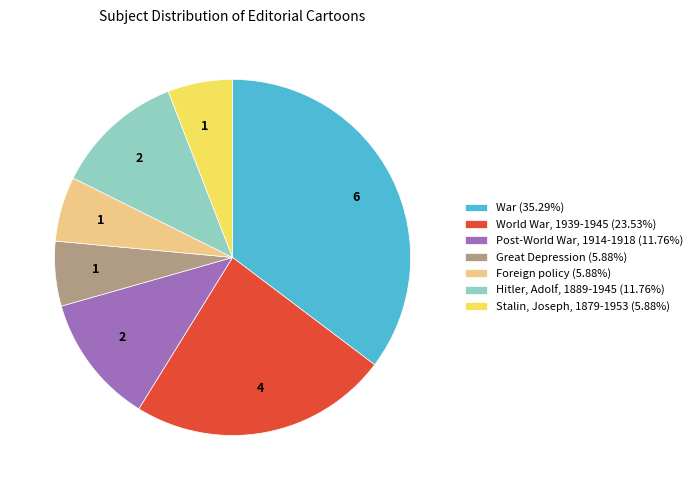

Approximately how many times larger is the value at Foreign policy (5.88%) compared to Post-World War, 1914-1918 (11.76%)?

0.5